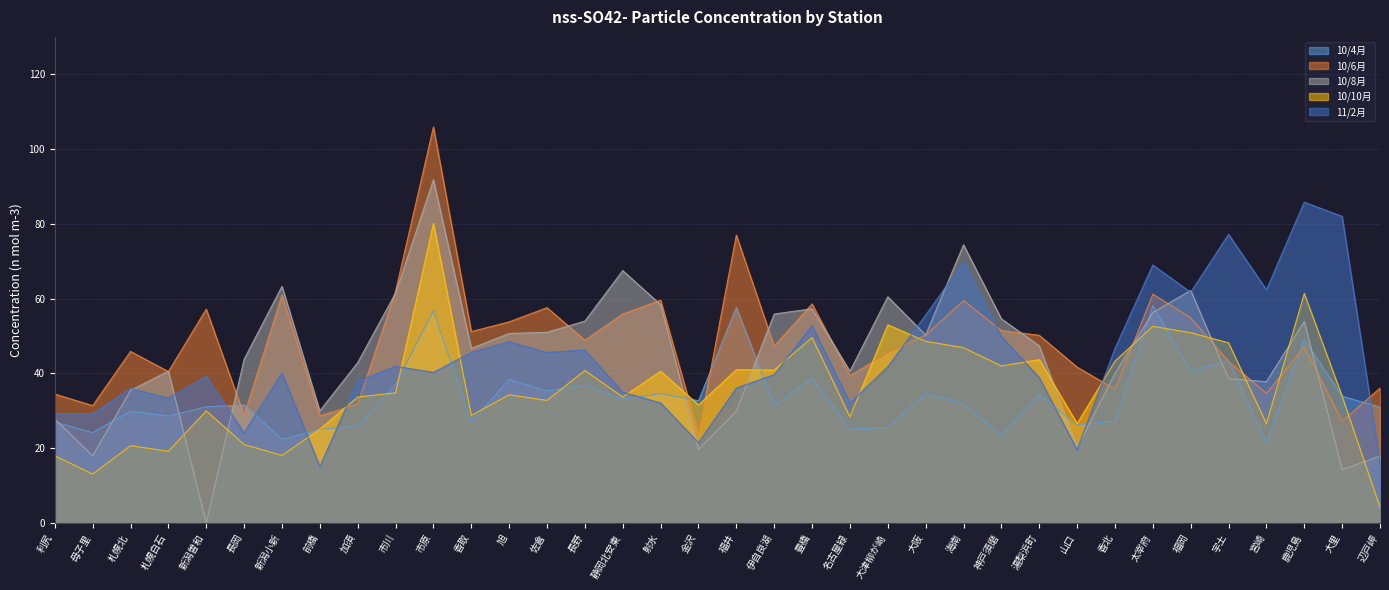

What is the label of the 1st point from the left?

利尻